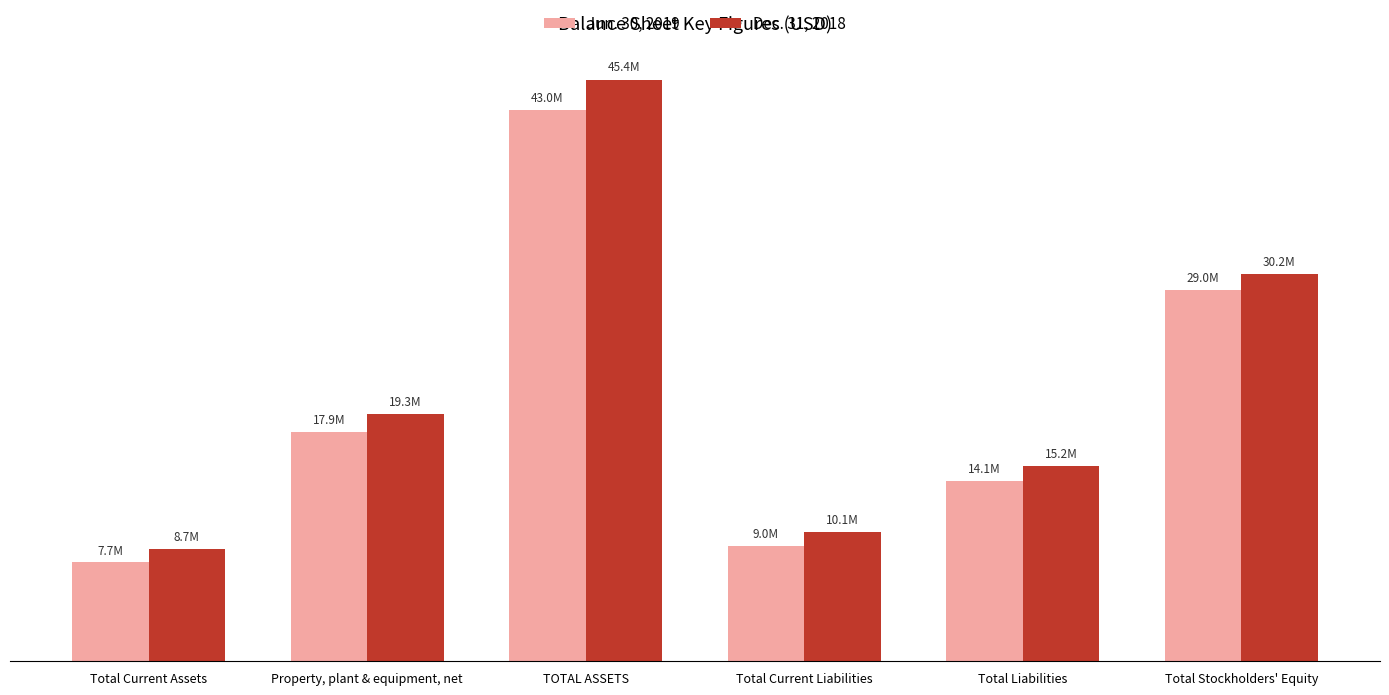

What are all the series names shown in the legend?

Jun. 30, 2019, Dec. 31, 2018